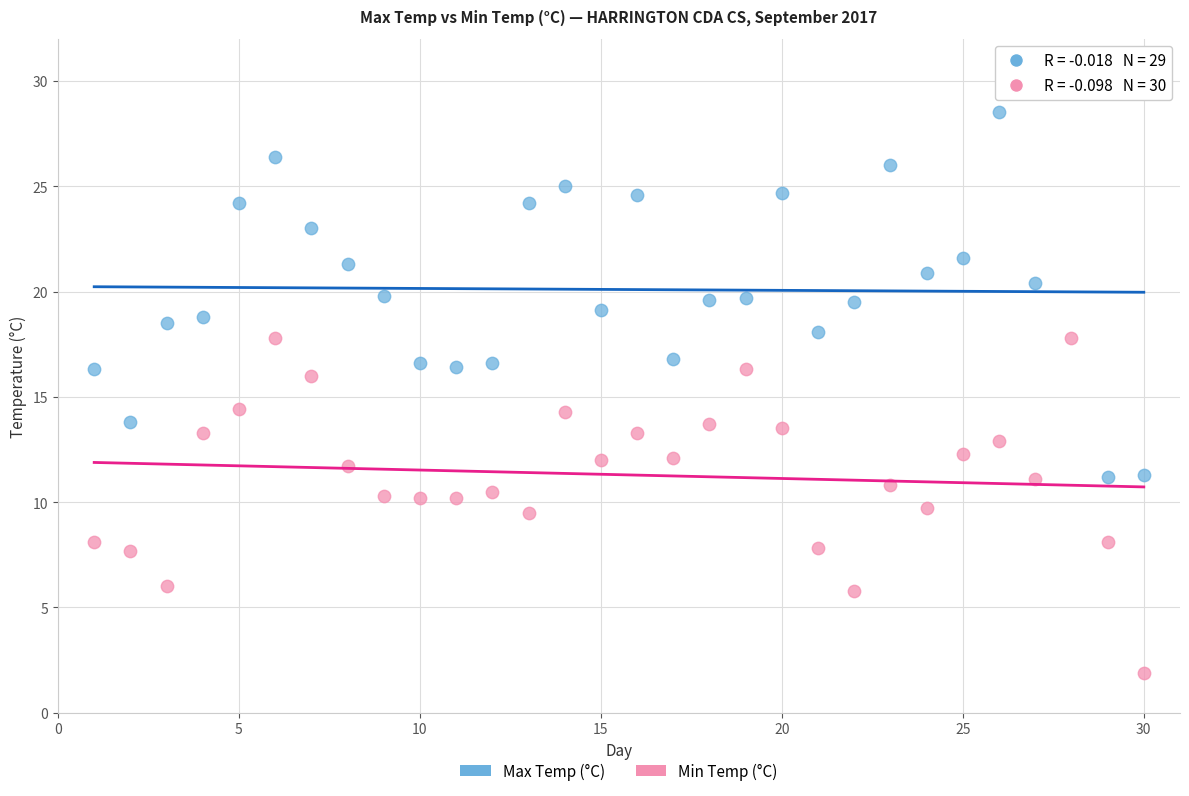

Which series has the largest Y range (max minus min)?

Max Temp (°C)